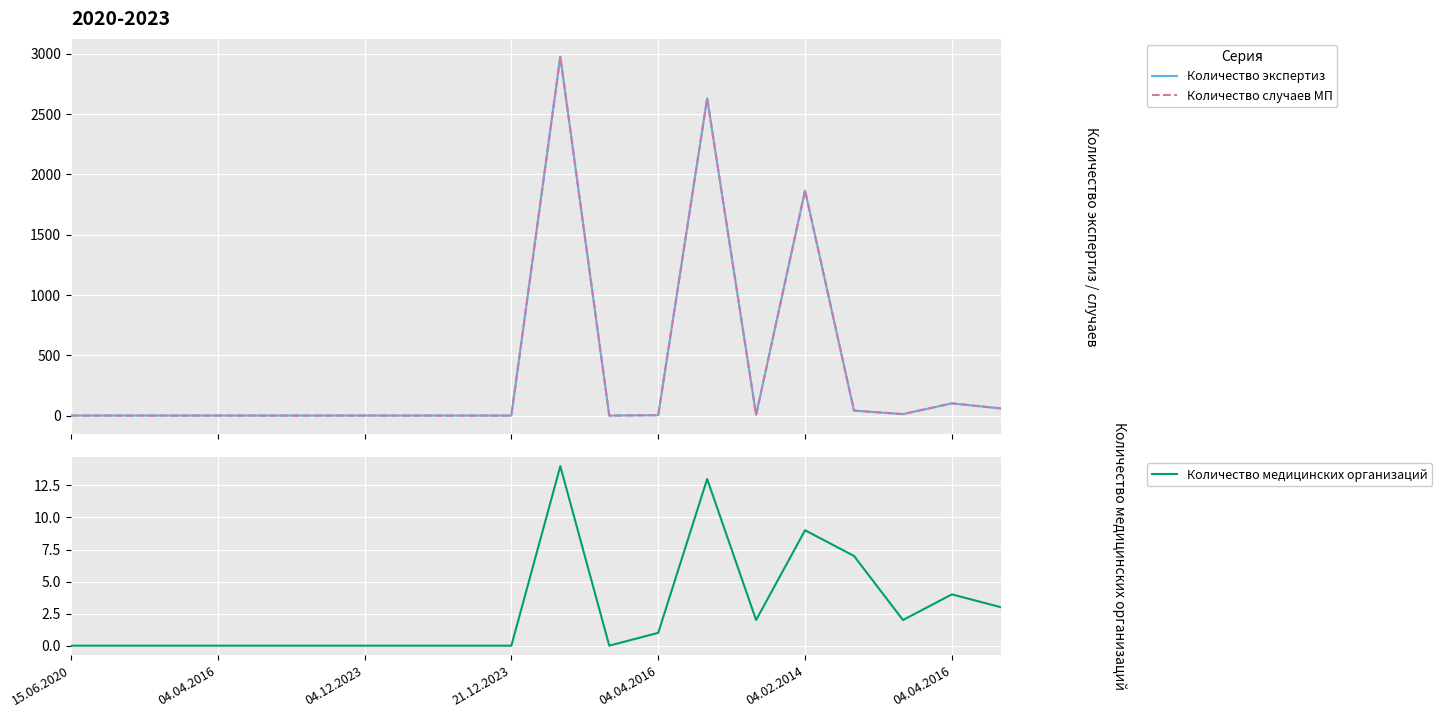

What is the difference between the maximum and minimum values in the Количество экспертиз series?

2975